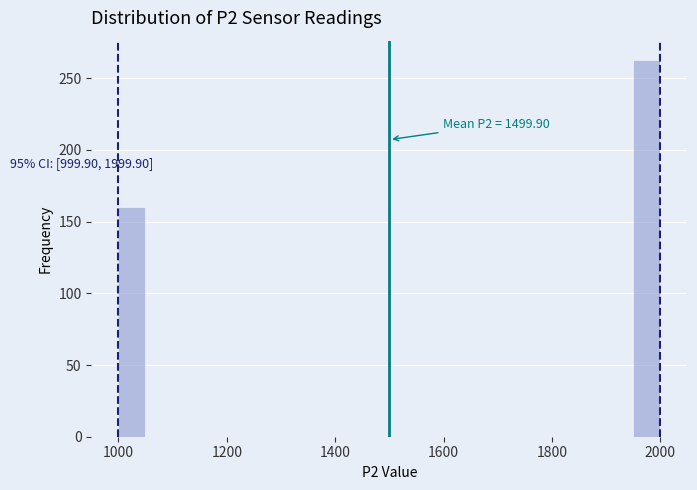

Around what value on the x-axis is the tallest bar? Give the approximate position of its centre, as read against the axis.

1980